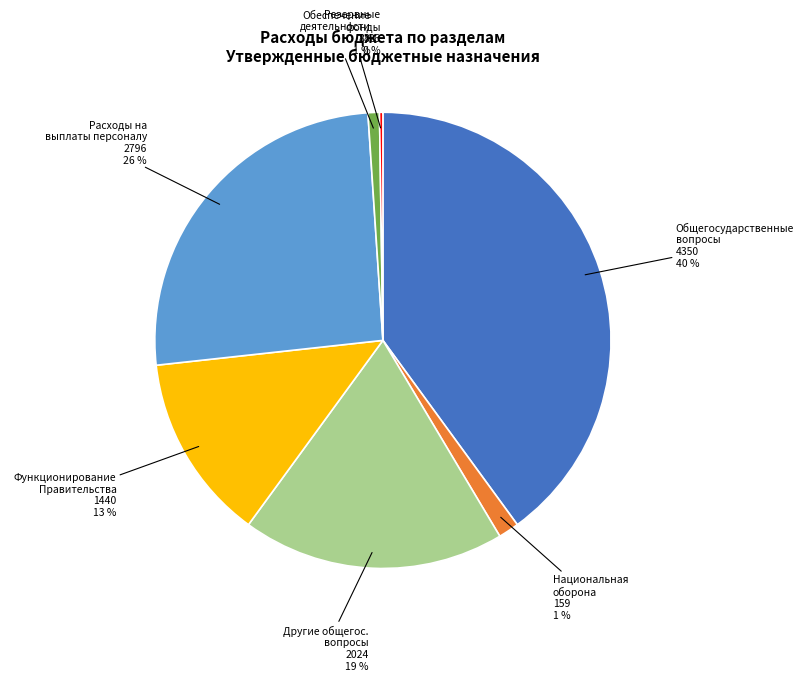

Which has a higher value, Функционирование Правительства or Национальная оборона?

Функционирование Правительства